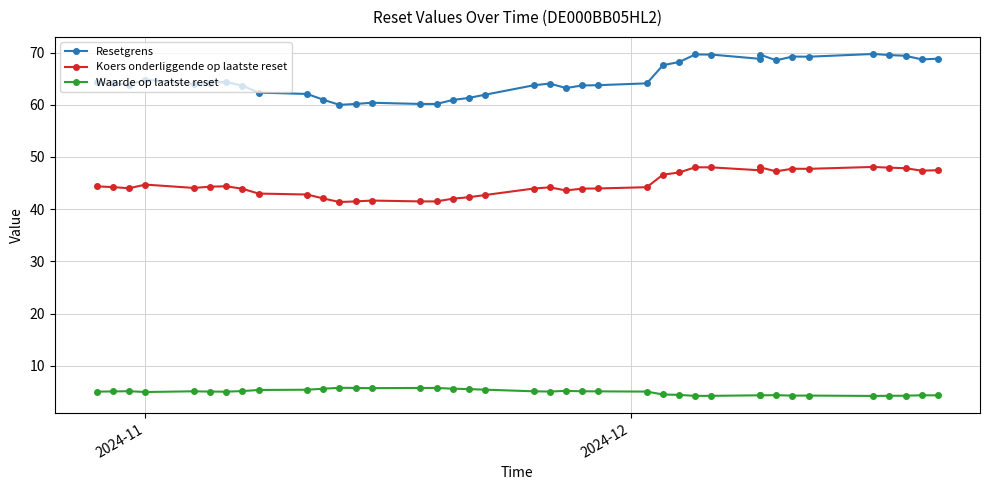

Is it true that Resetgrens equals 27.3 at 28?

False